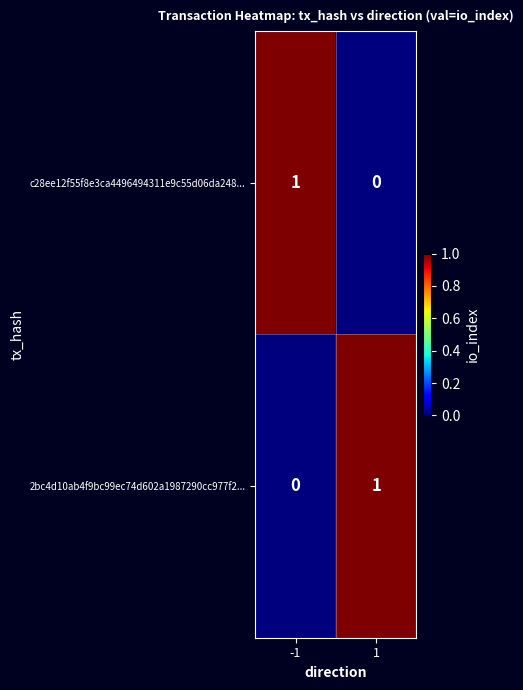

What is the difference between the highest and lowest values at -1?

1